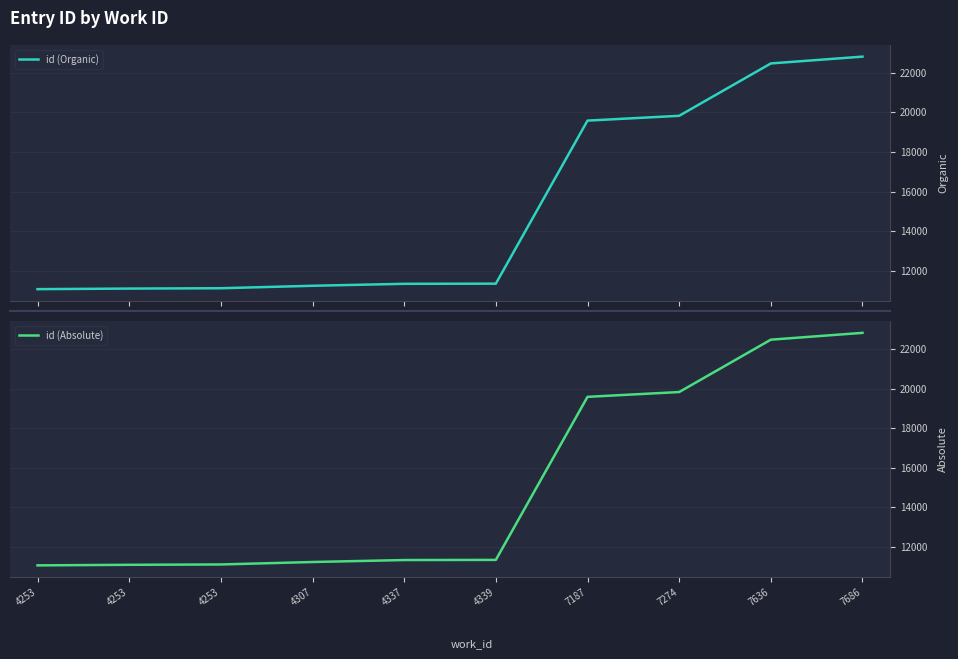

What is the value of the id (Organic) point at the 9th from the left?

22469